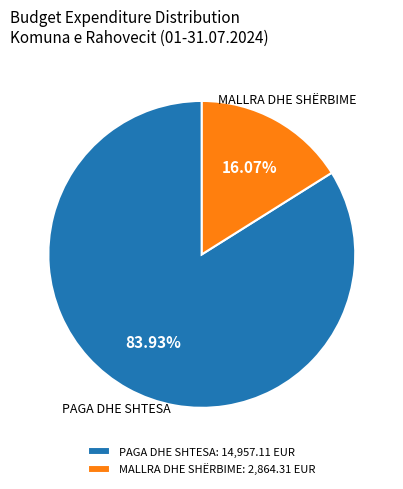

To the nearest percent, what is the average slice percentage?

50%